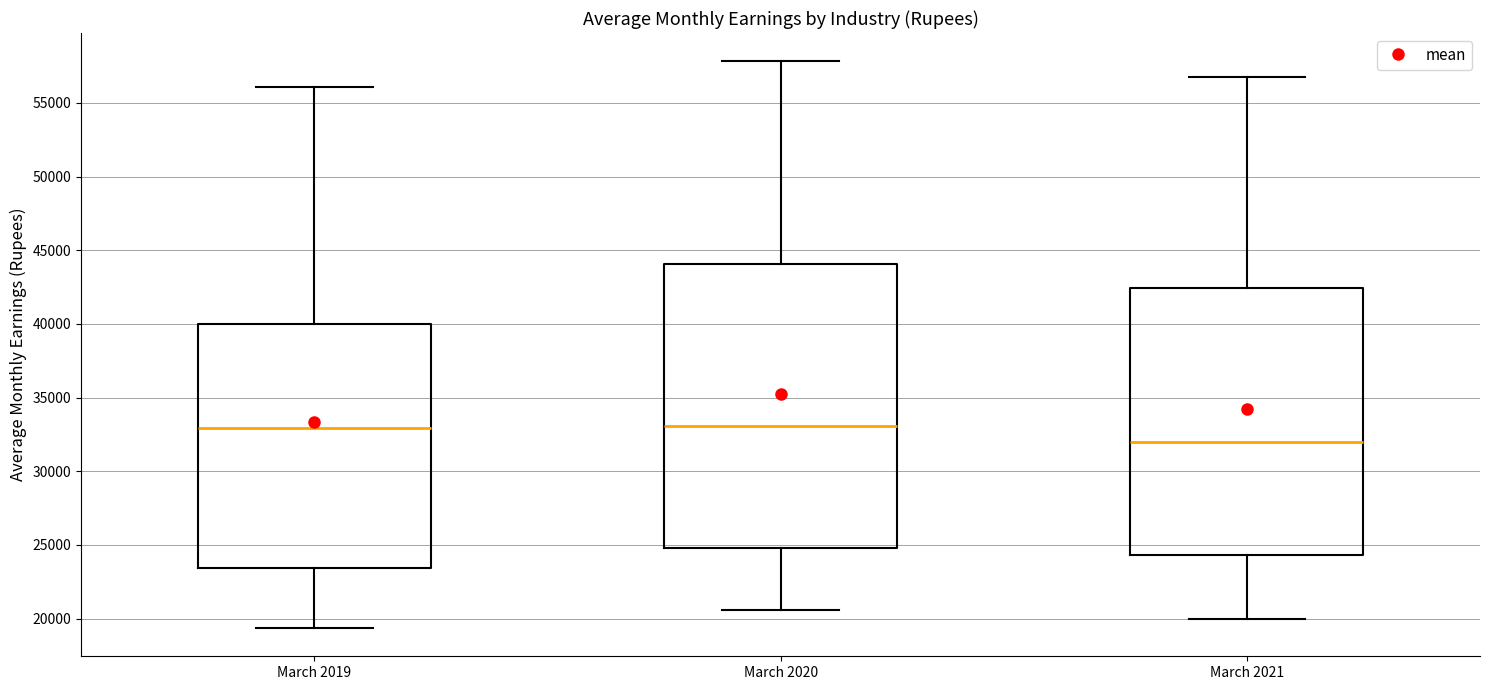

Which box's median line is the lowest?

March 2021